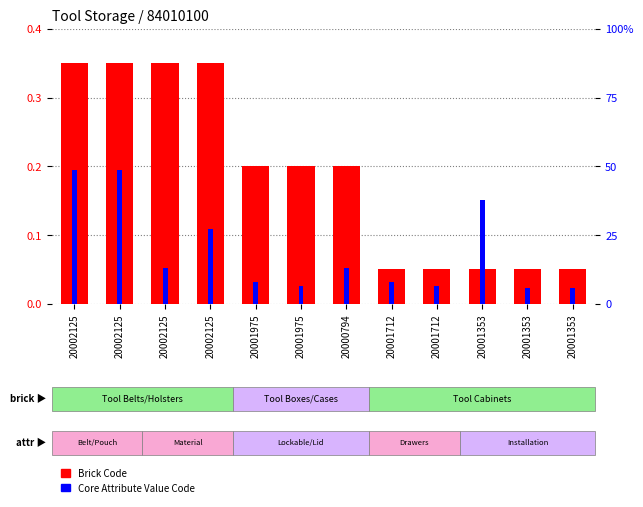

The Core Attribute Value Code series shows 37.9 at 20001353. True or false?

True